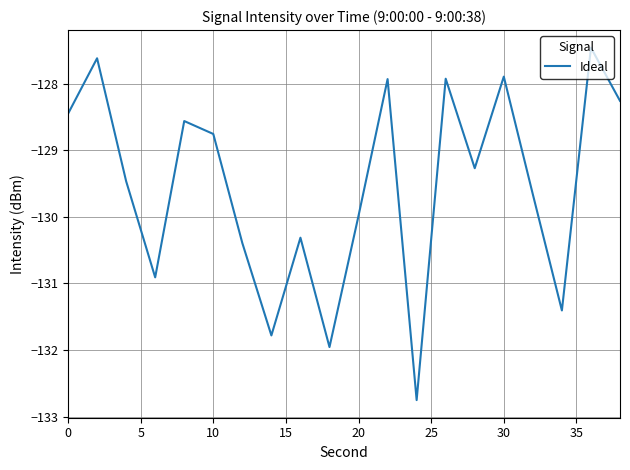

How many lines are shown in the chart?

1